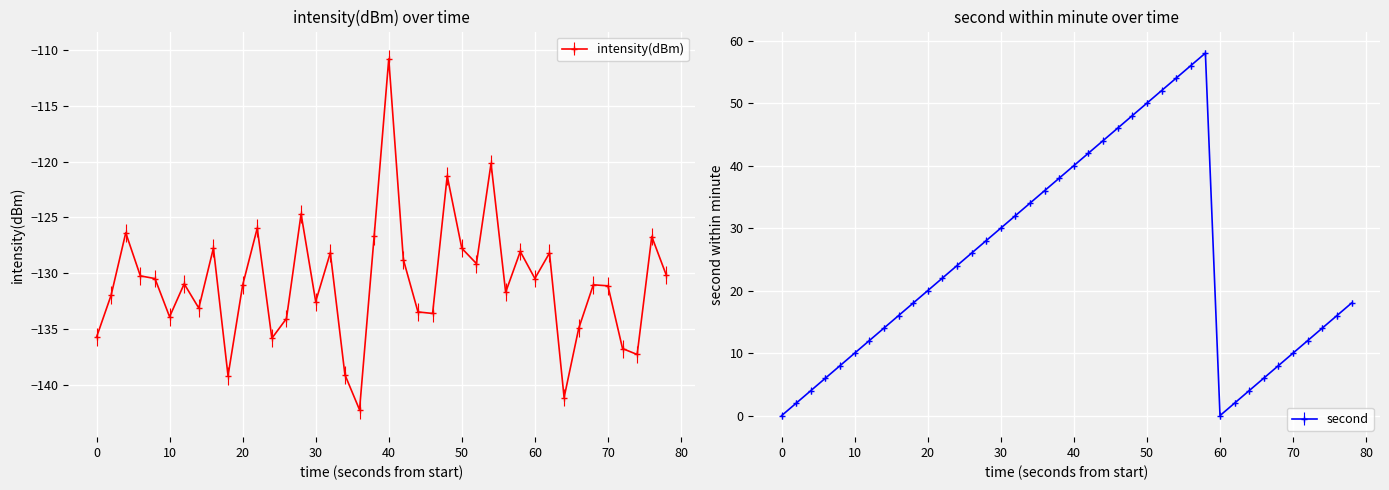

What is the greatest value displayed?

58.0